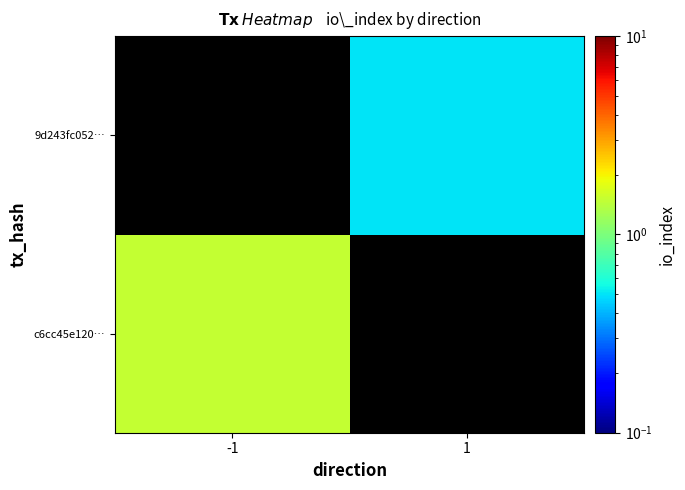

List the labels in order of 9d243fc052… value, largest first.

-1, 1